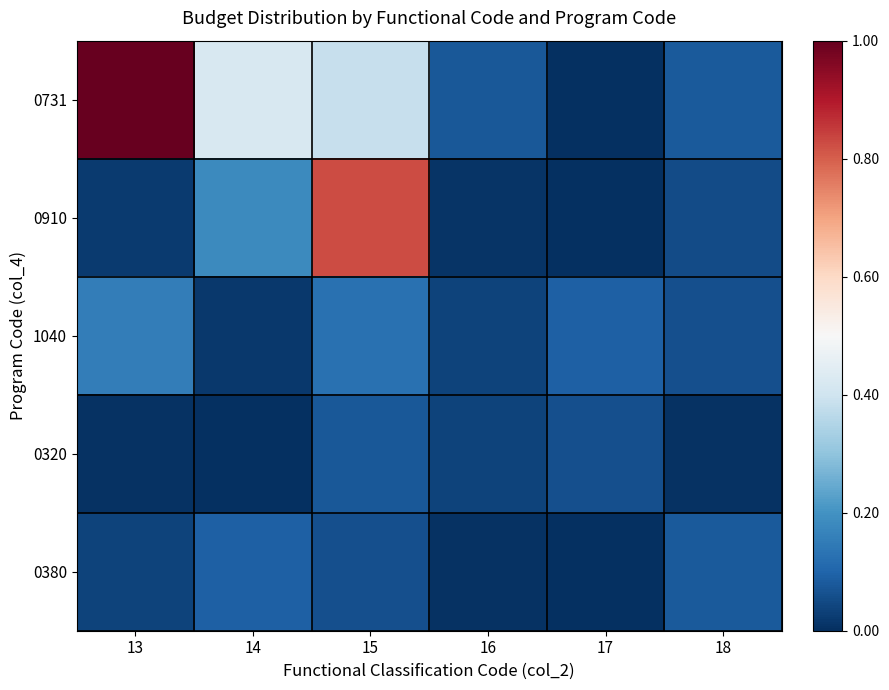

Rank the series by their maximum value, from highest to lowest.

0731, 0910, 1040, 0380, 0320